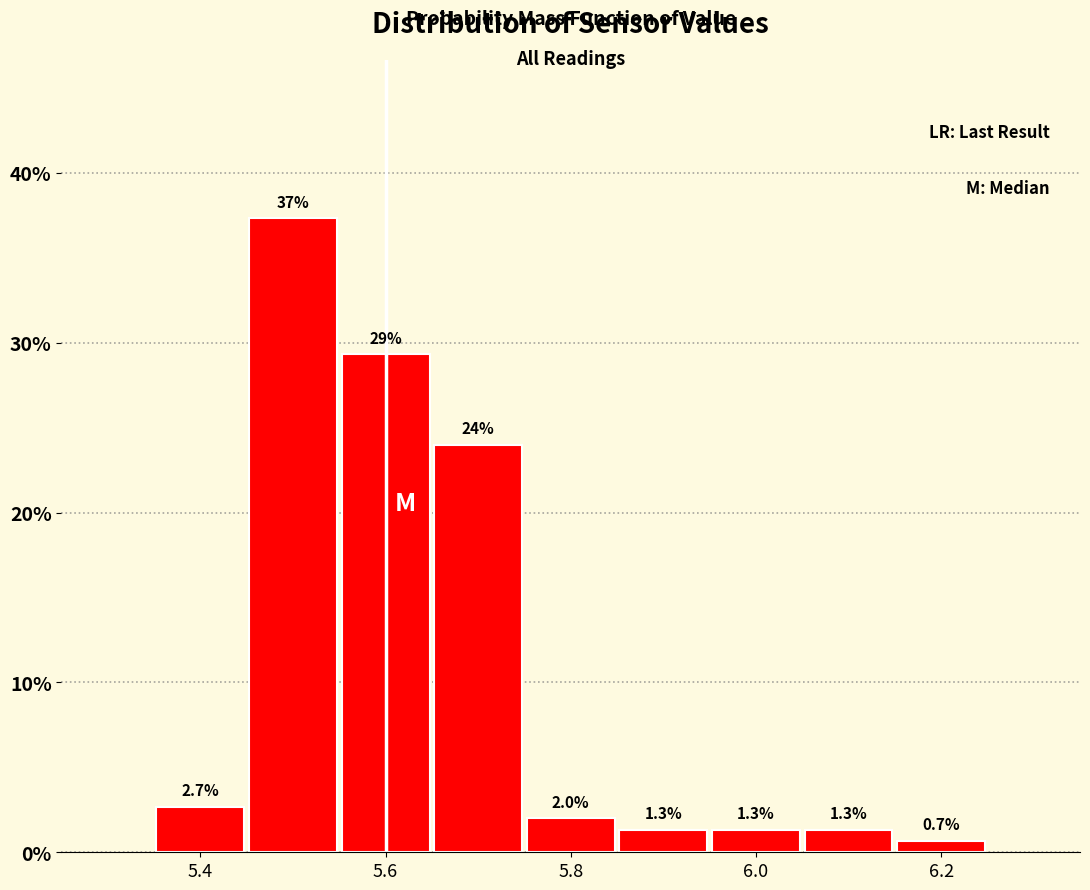

Which range on the x-axis has the tallest bar?

5.45 to 5.55